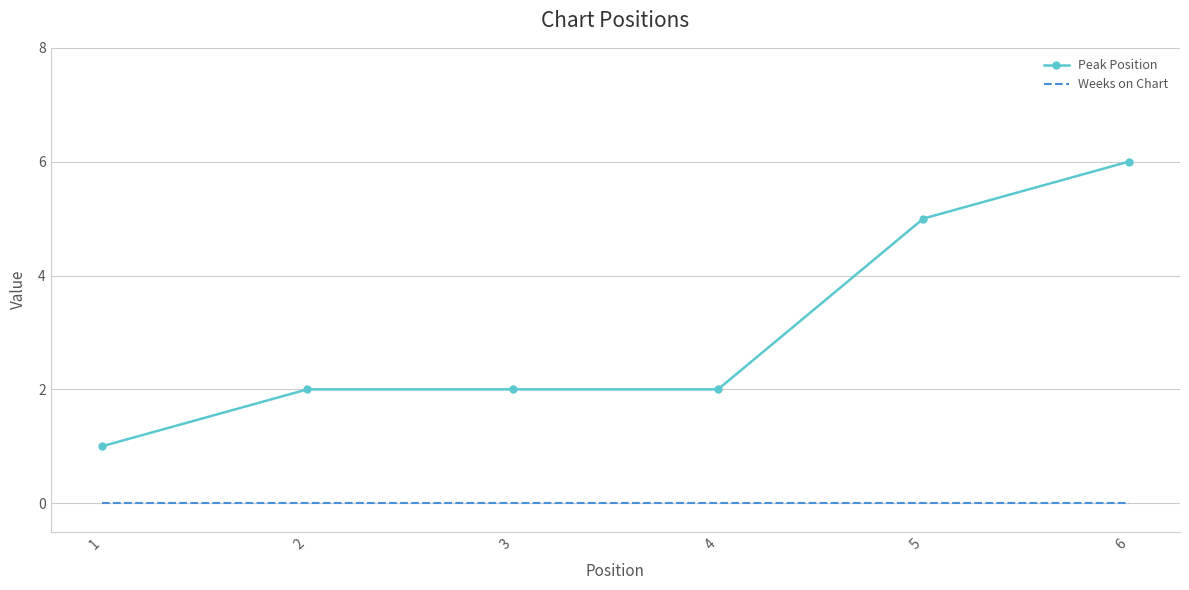

What is the difference between the highest and lowest values at 2?

2